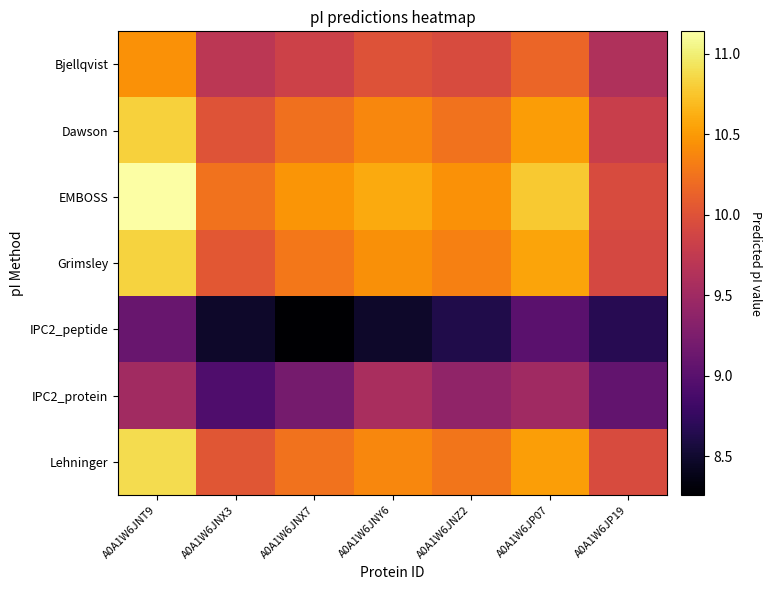

What is the smallest value displayed?

8.3